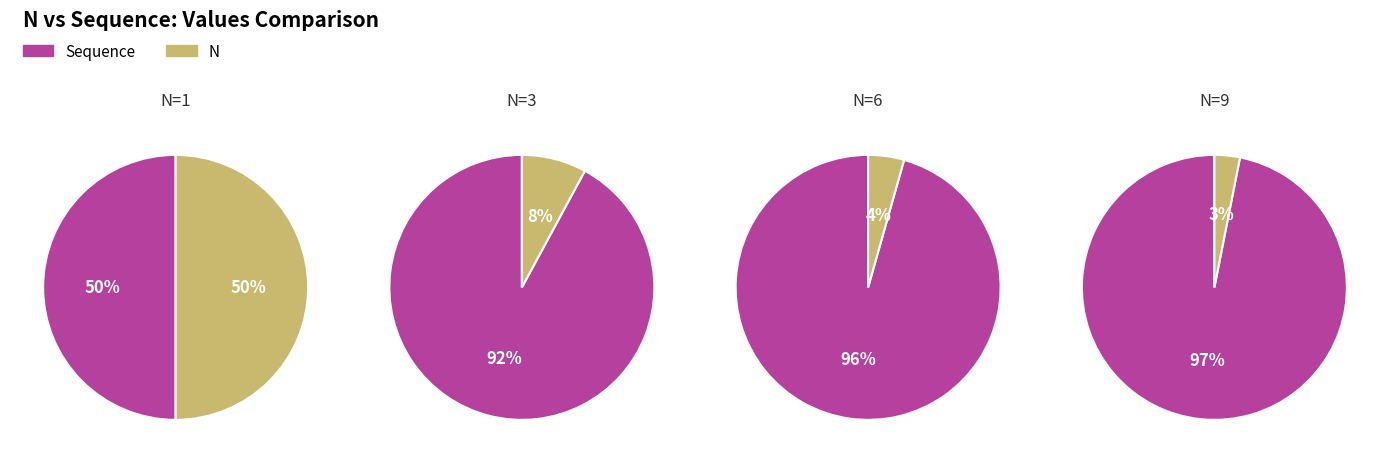

Is 5 the majority of the pie?

No